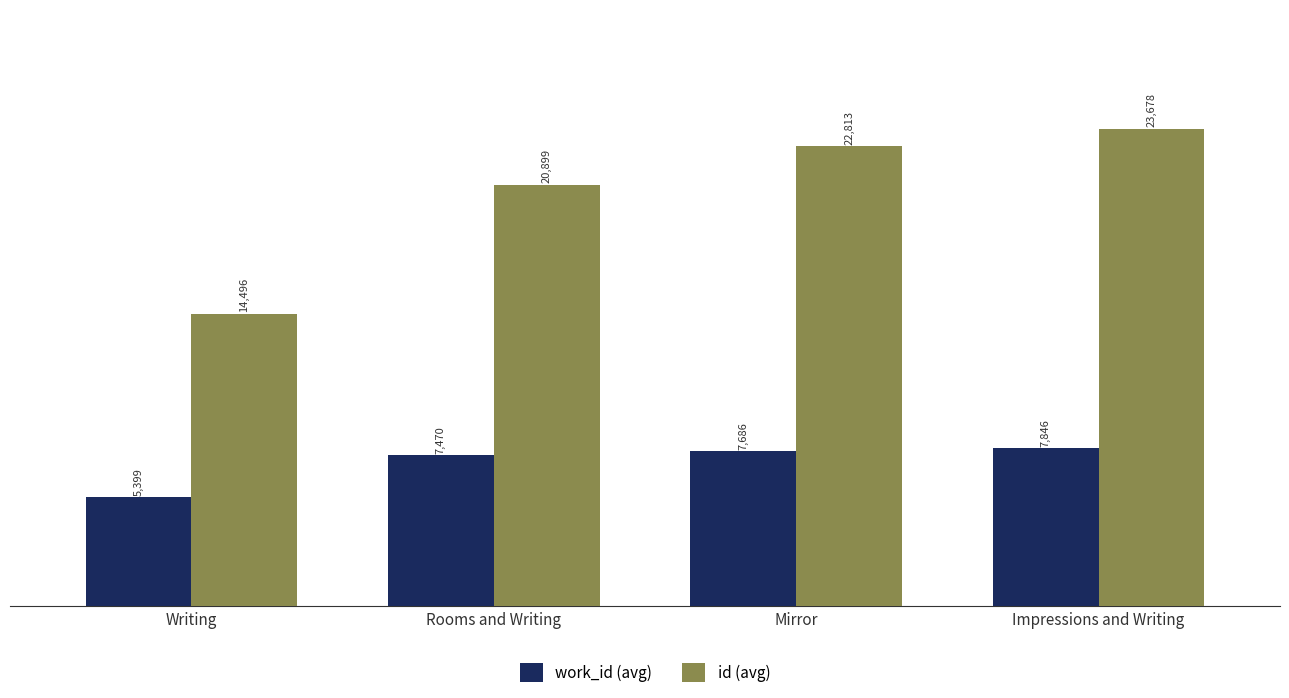

At how many categories does at least one series exceed 12851?

4